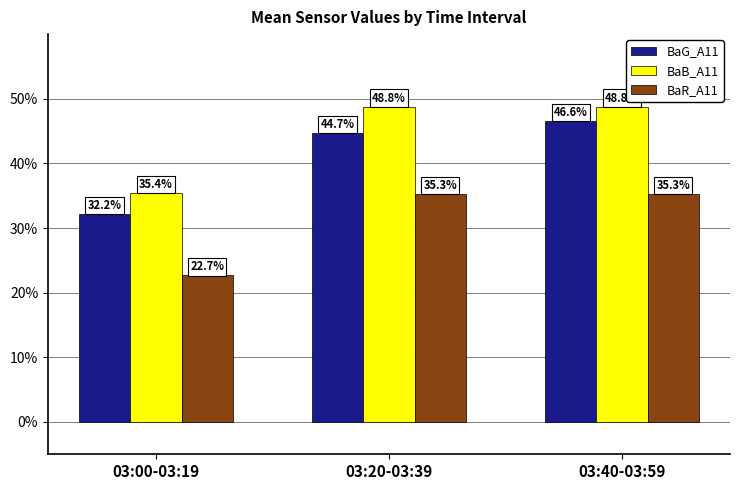

What is the value of the BaR_A11 bar at the 2nd from the left?

35.3